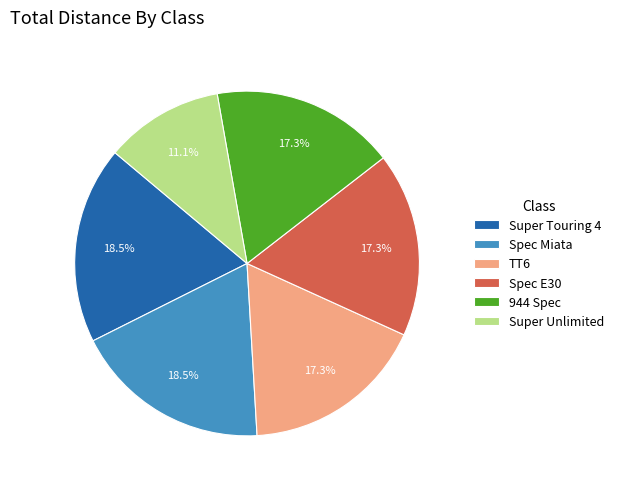

Is Spec Miata the majority of the pie?

No